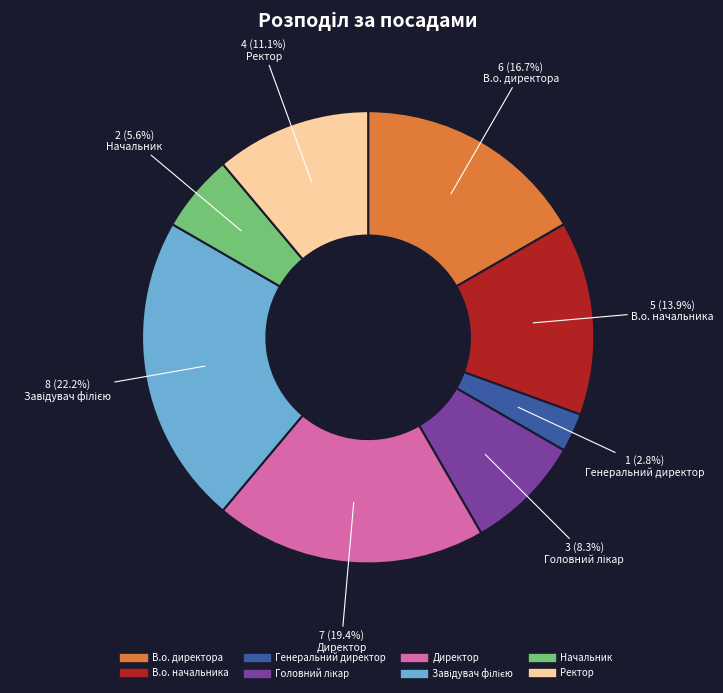

Does В.о. директора represent more than half of the total?

No